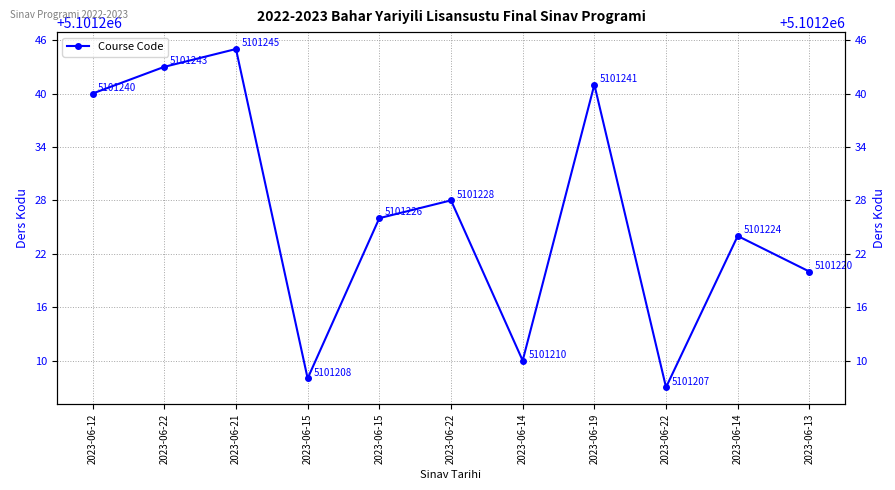

What is the ratio of the value at 2023-06-13 to the value at 2023-06-22?

1.0